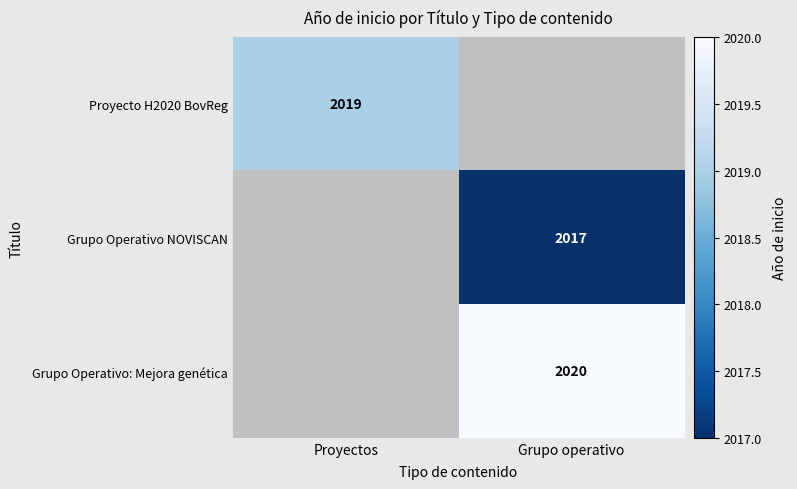

The Grupo Operativo: Mejora genética series shows 2020 at Grupo operativo. True or false?

True